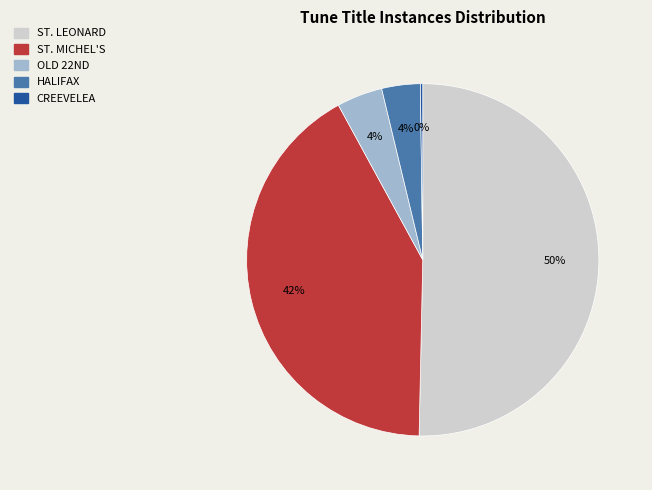

Which category accounts for the majority?

ST. LEONARD